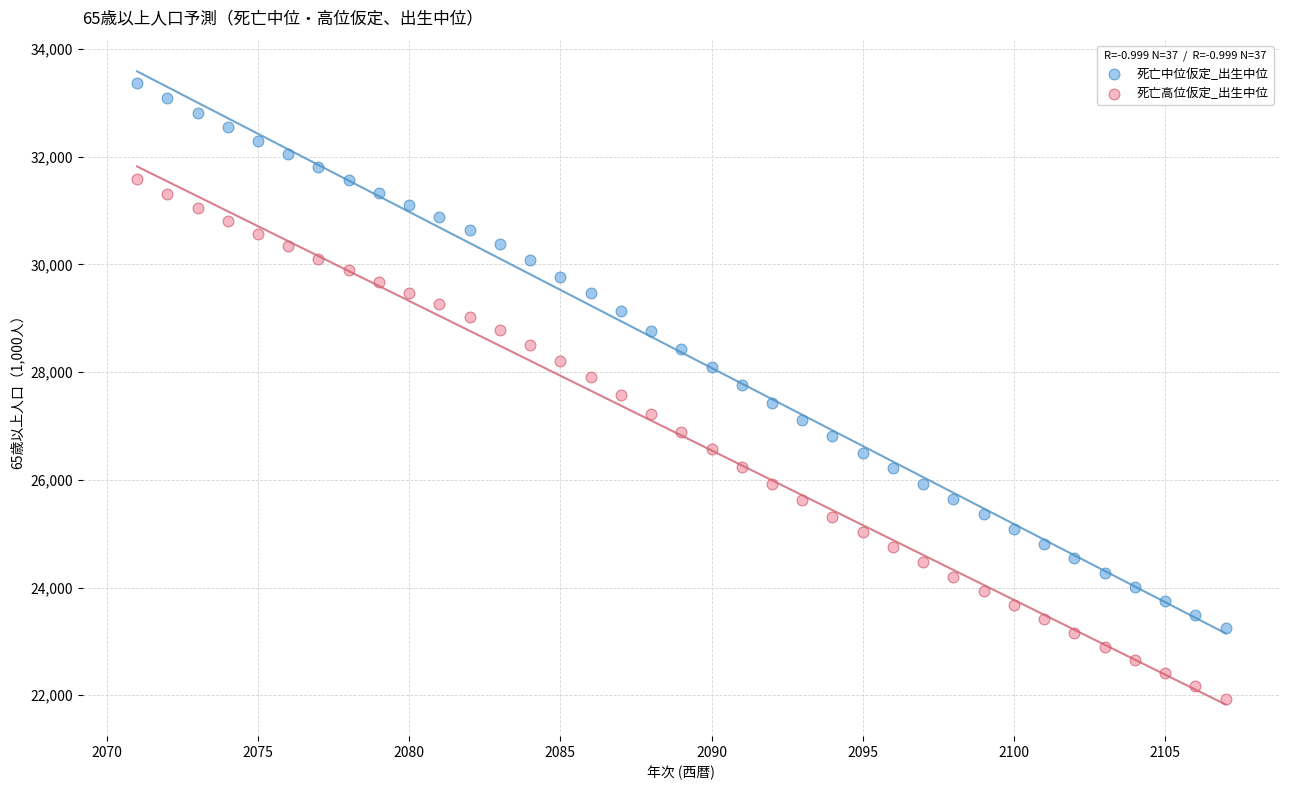

What is the X range (max minus min) for the scatter plot?

36.0